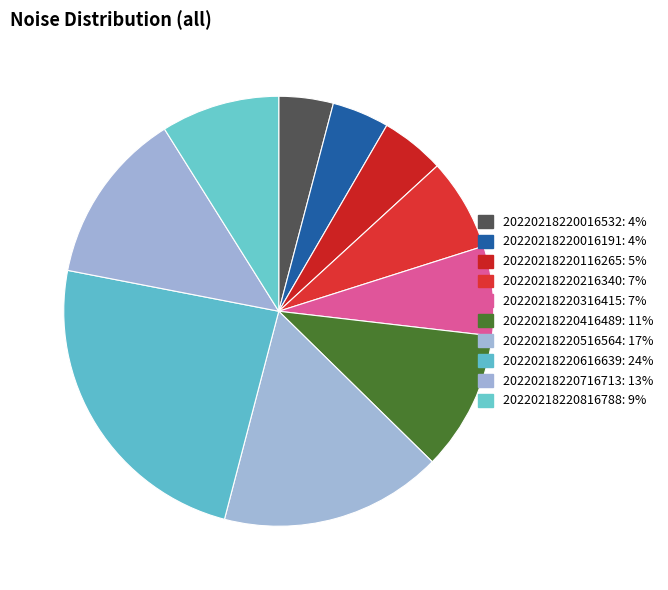

Does any single category account for the majority?

No